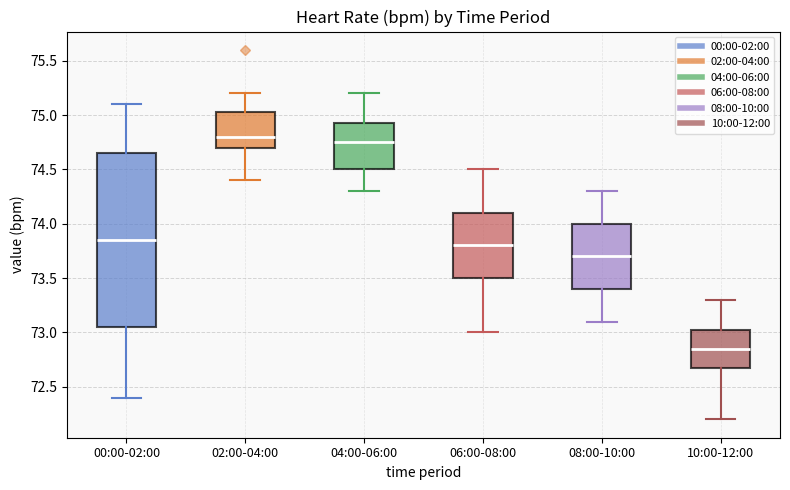

Which box's median line is the lowest?

10:00-12:00